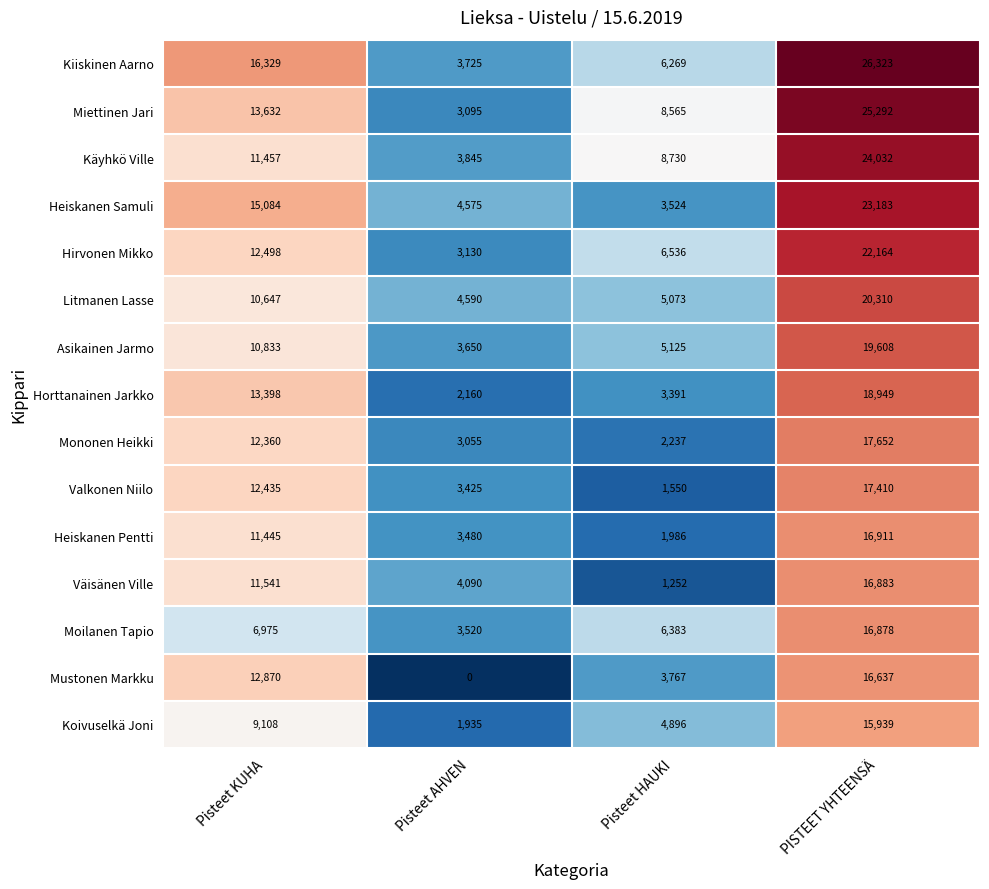

What is the difference between the highest and lowest values at Pisteet HAUKI?

7478